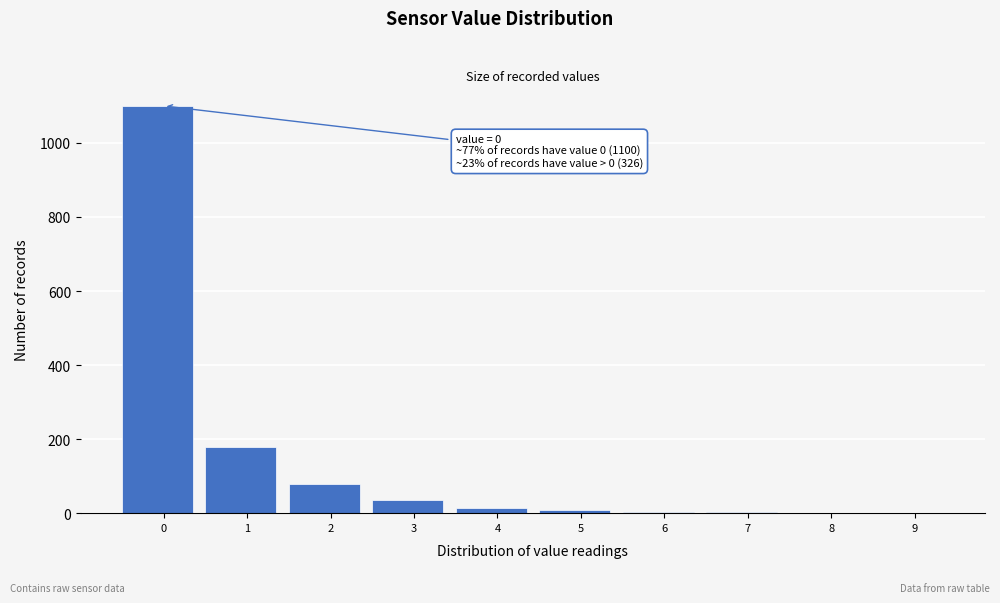

What is the greatest value displayed?

1100